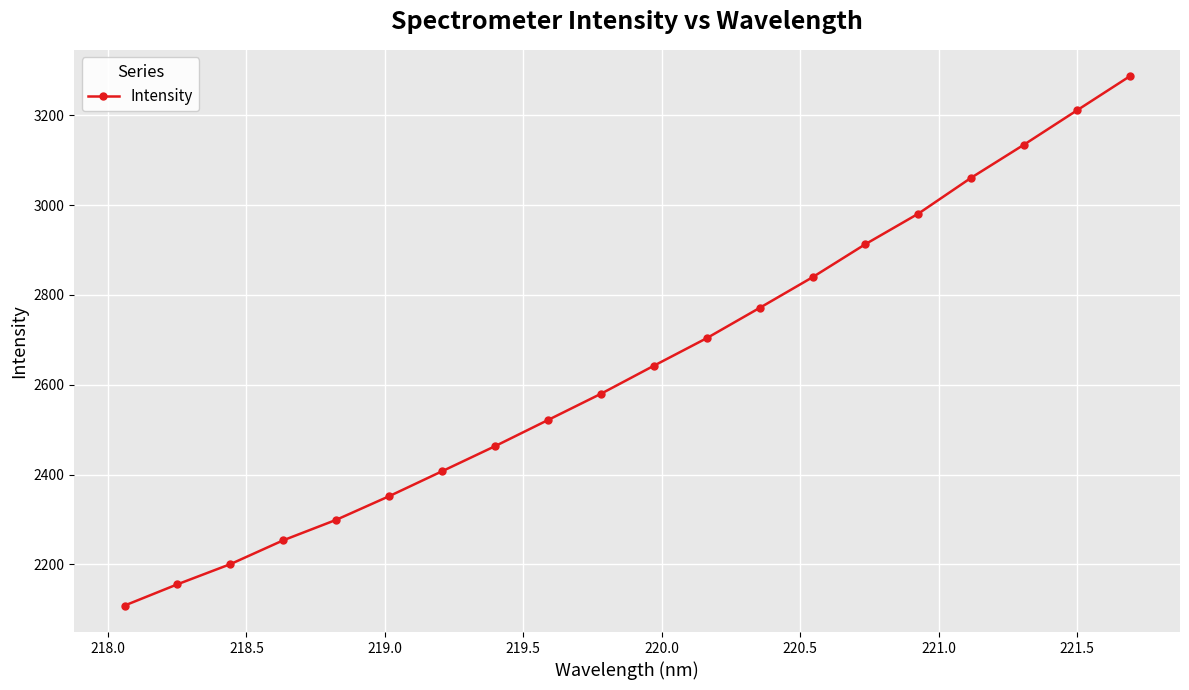

What is the maximum value shown in the chart?

3287.2